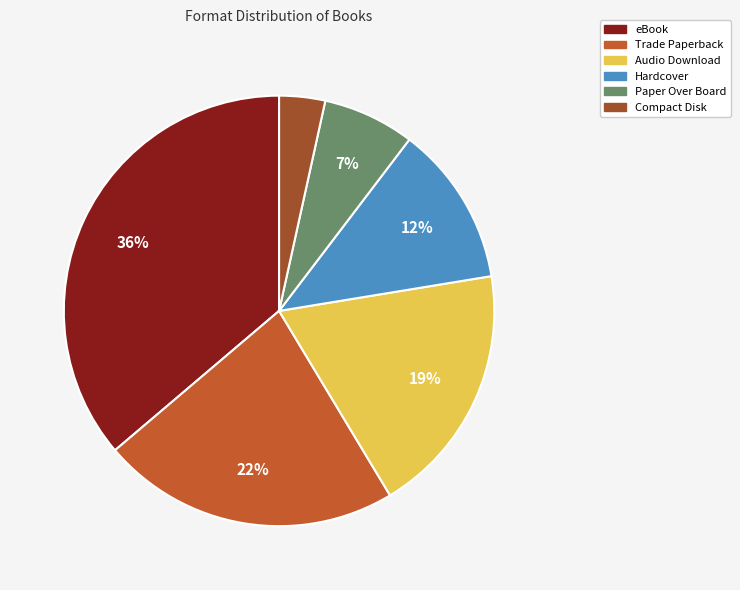

What percentage is the Paper Over Board slice, to the nearest percent?

7%